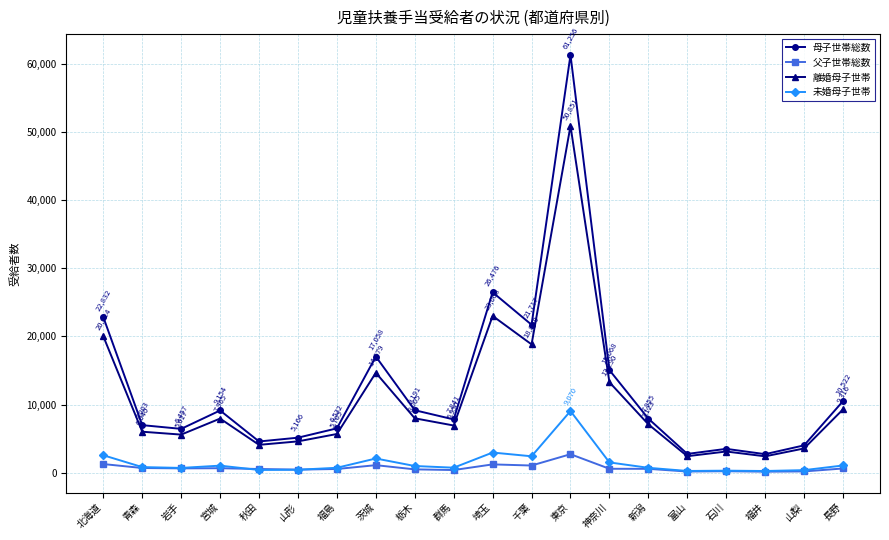

List the series in order of their peak value, lowest first.

父子世帯総数, 未婚母子世帯, 離婚母子世帯, 母子世帯総数